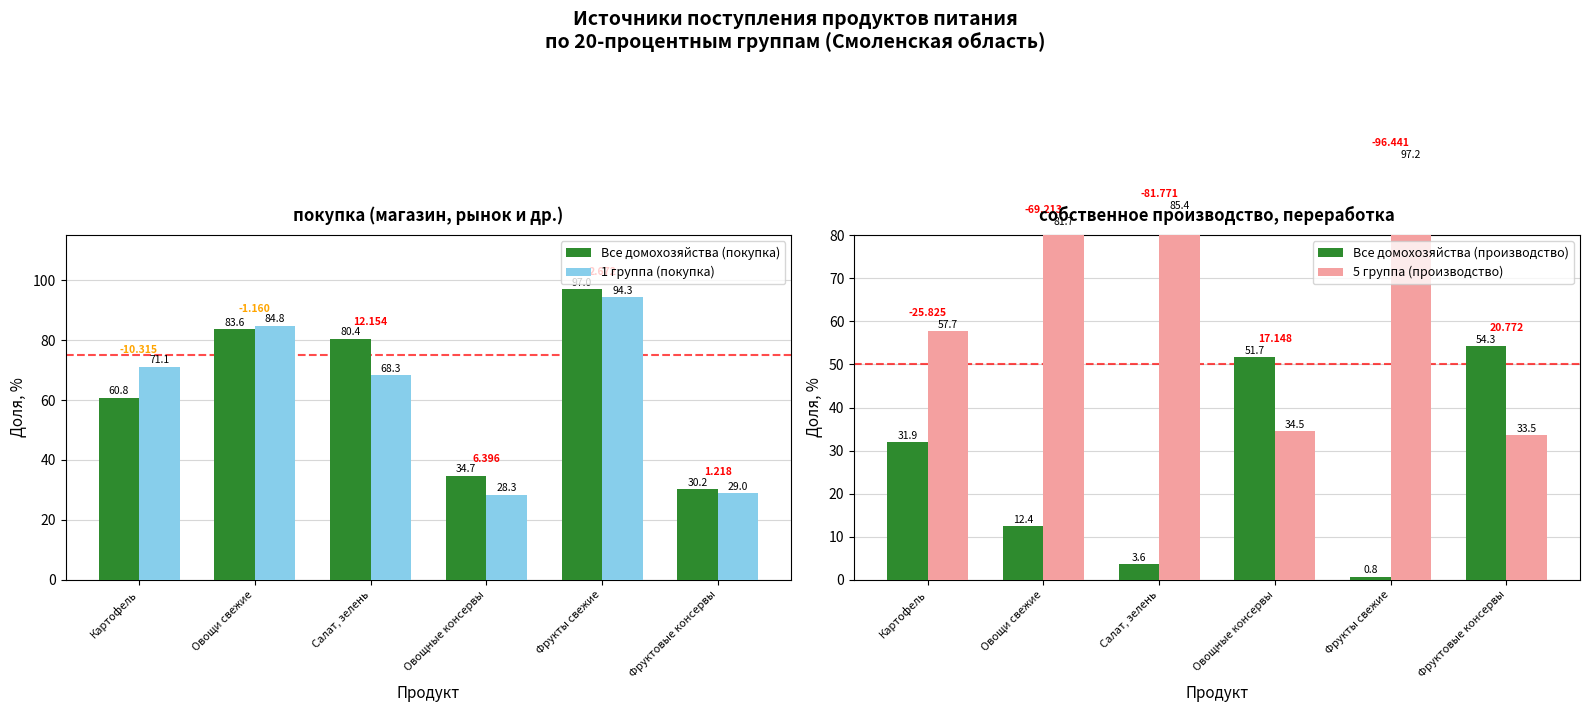

At which category does the chart reach its peak across all series?

Фрукты свежие